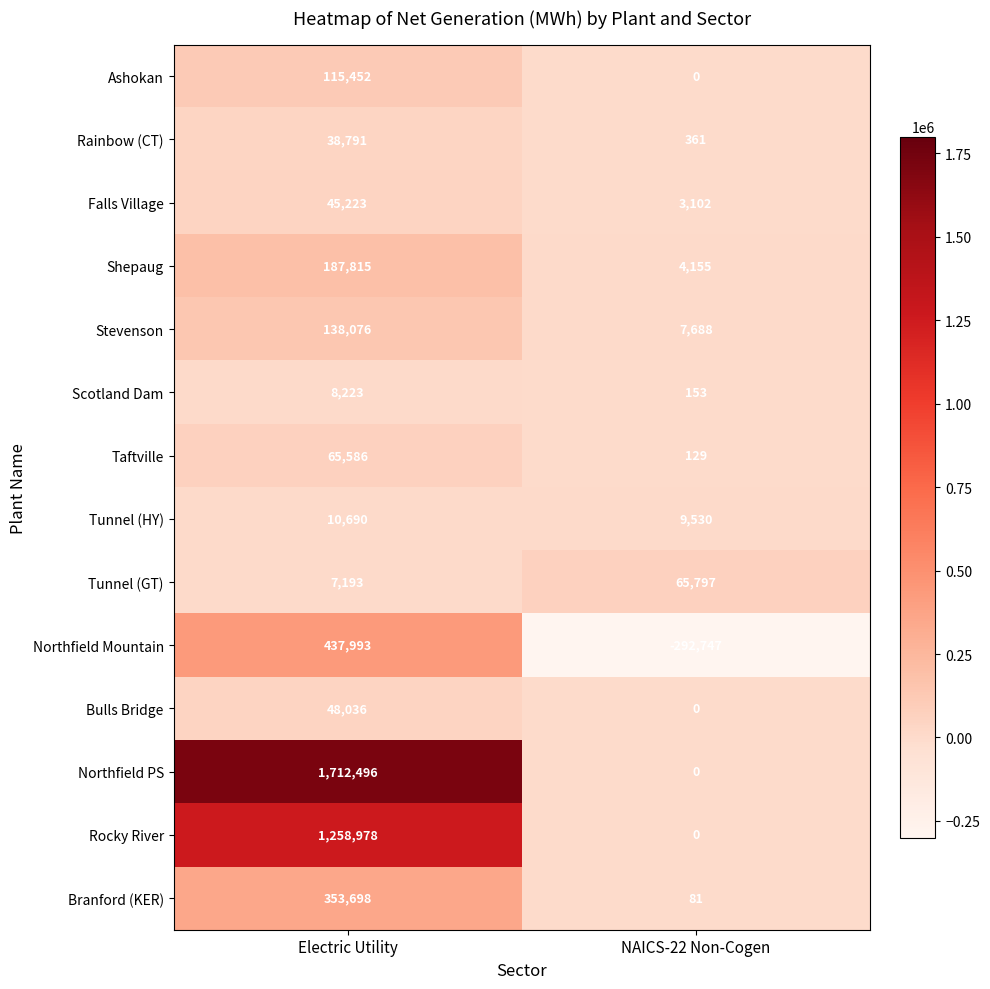

What is the sum of all Tunnel (HY) values?

20220